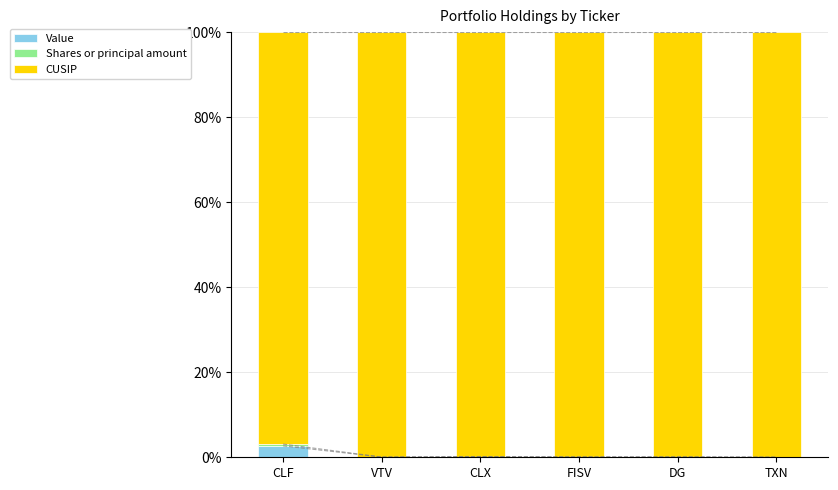

What is the average value of the Shares or principal amount series?

0.1